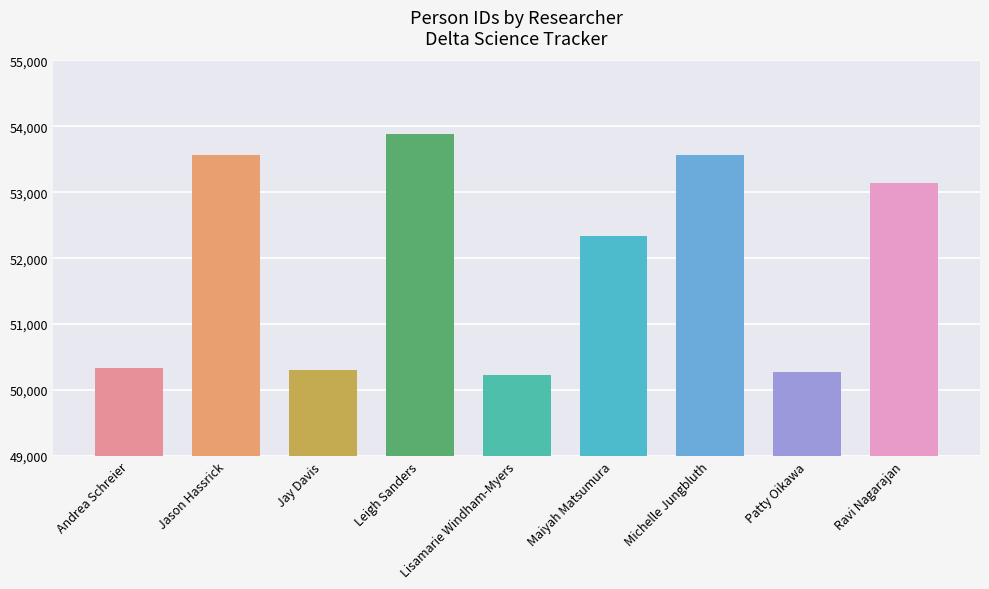

What is the label of the 8th bar from the left?

Patty Oikawa